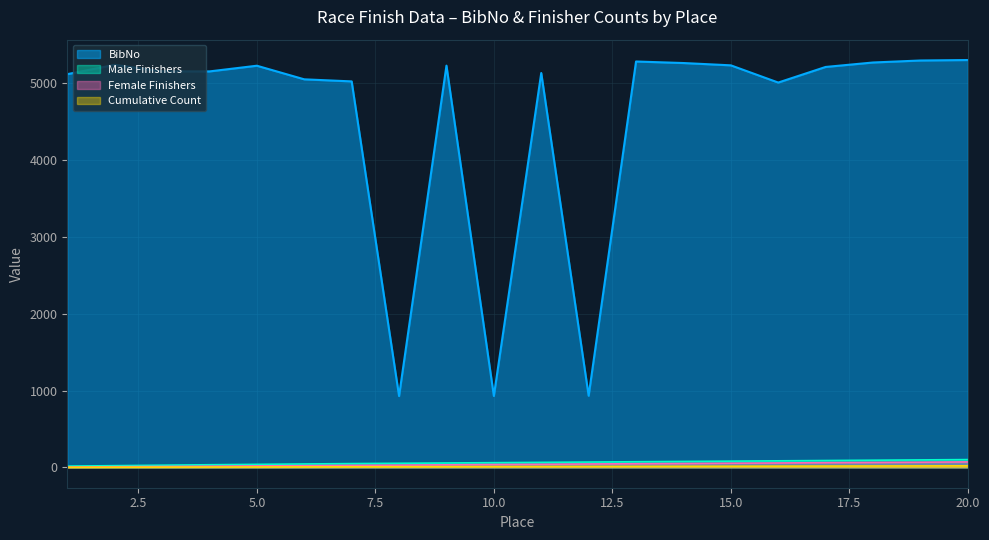

What is the total value across all series at 13?

5414